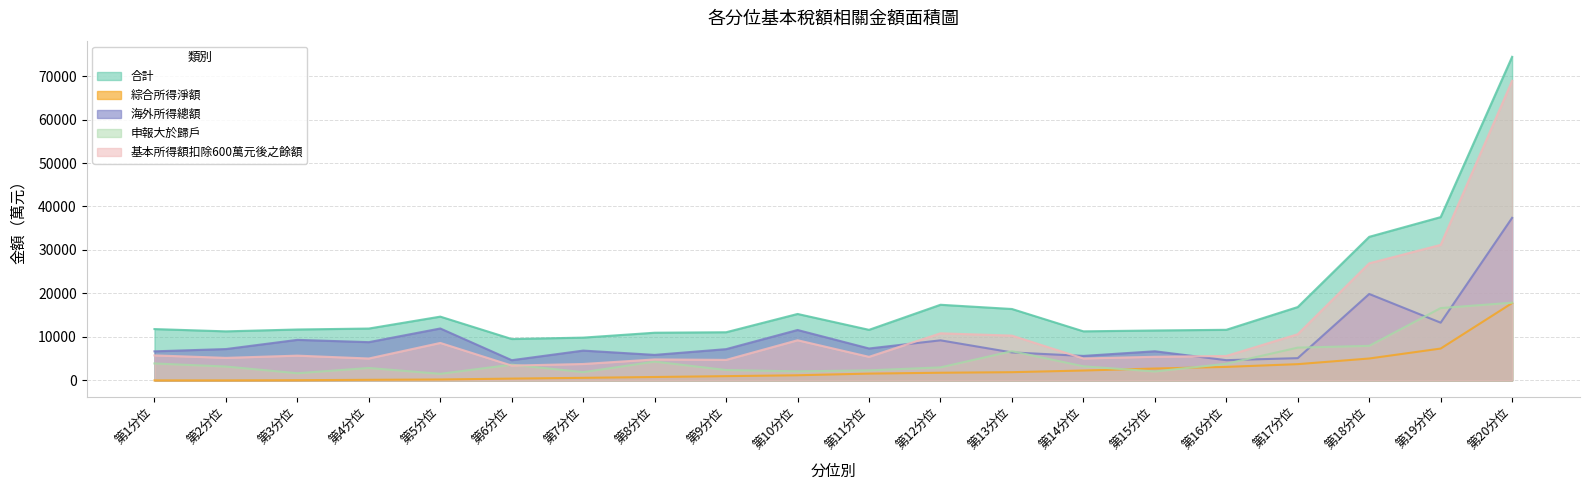

What is the difference between the highest and lowest values at 第20分位?

56642.7